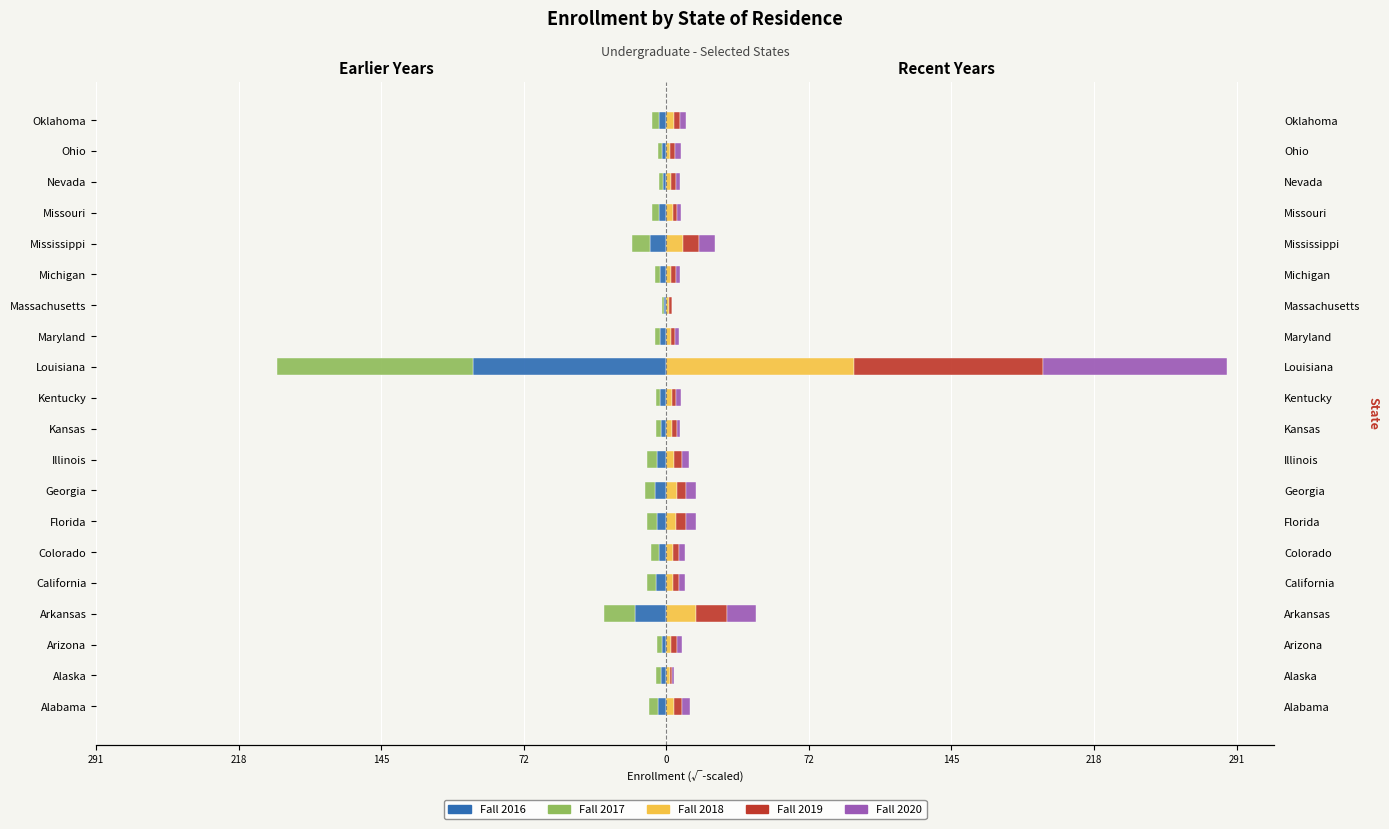

What is the average value of the Fall 2019 series?

8.5